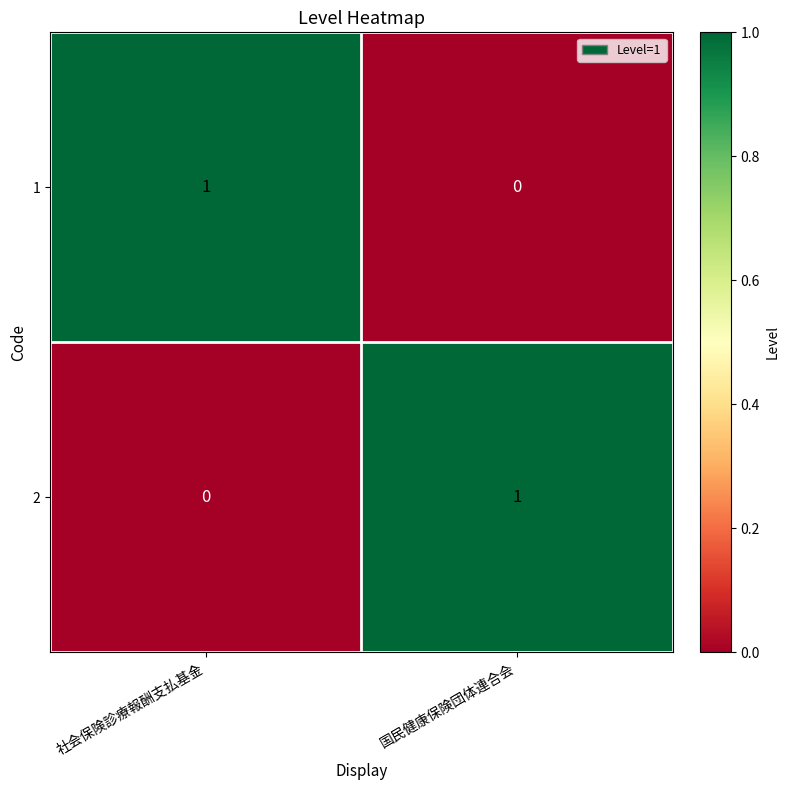

Which category has the lowest value in the 2 series?

社会保険診療報酬支払基金